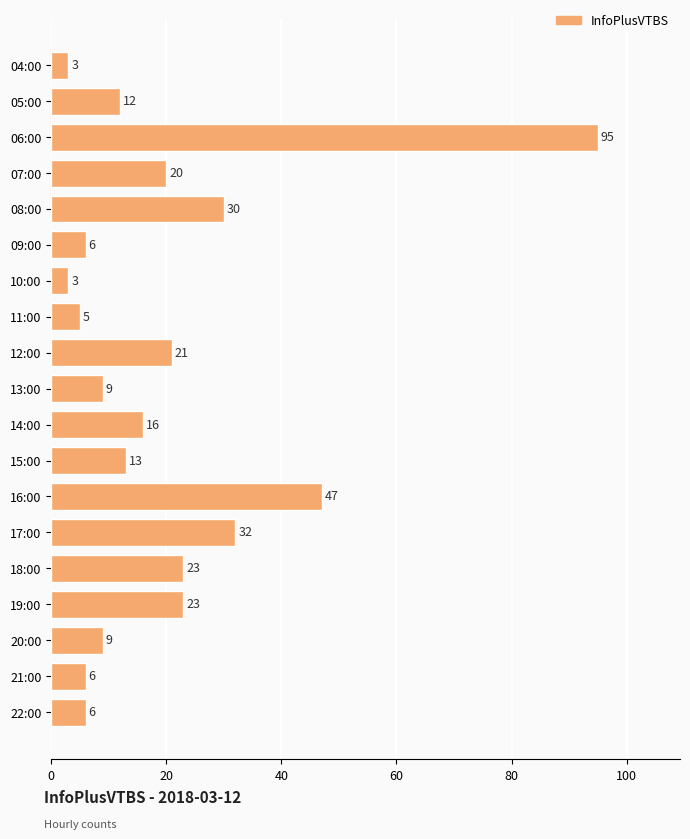

Are the bars horizontal?

Yes